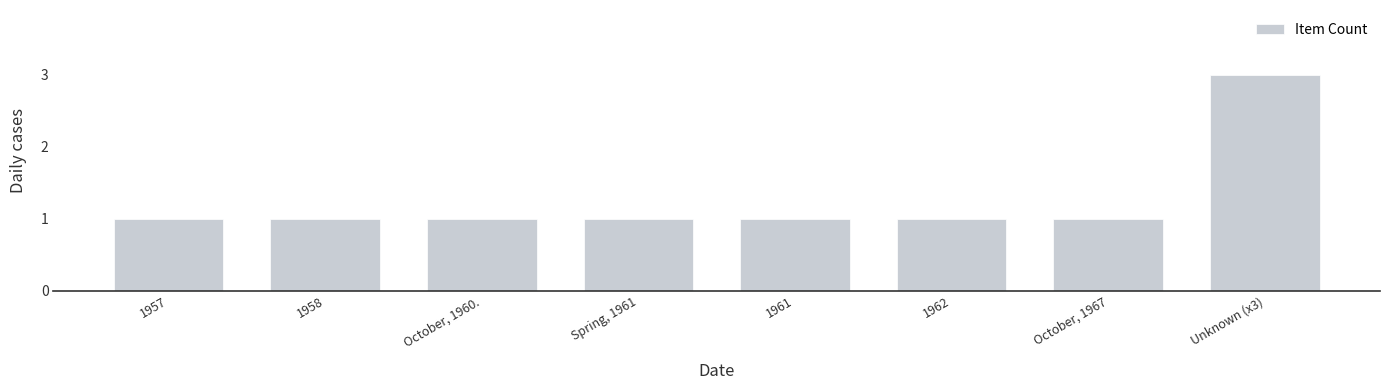

What is the difference between the values at Unknown (x3) and 1958?

2